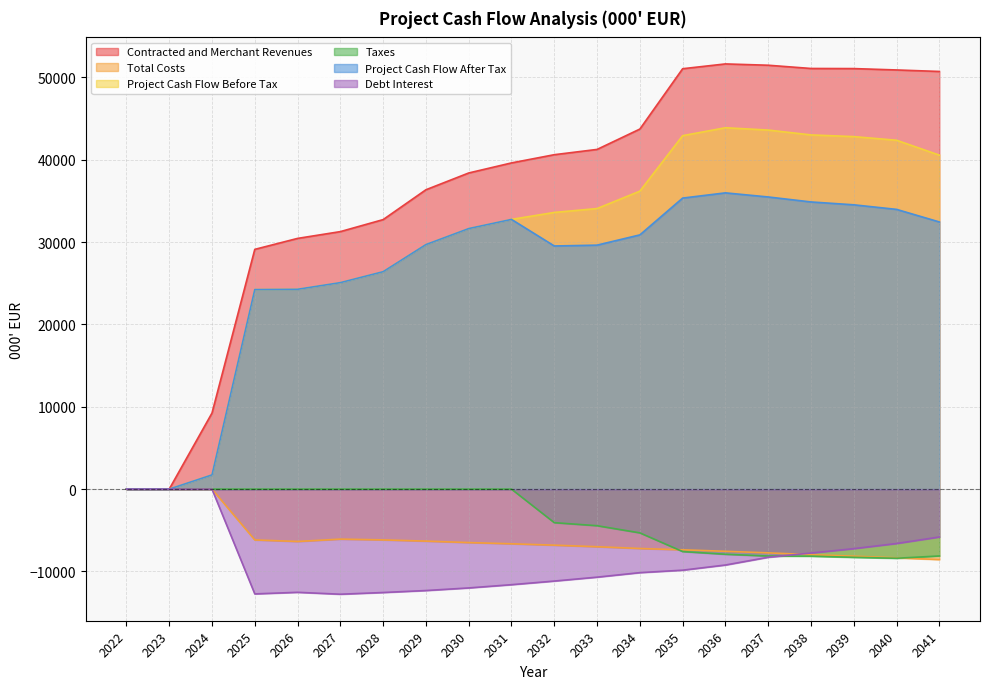

What is the value of the Total Costs point at the 20th from the left?

-8548.5